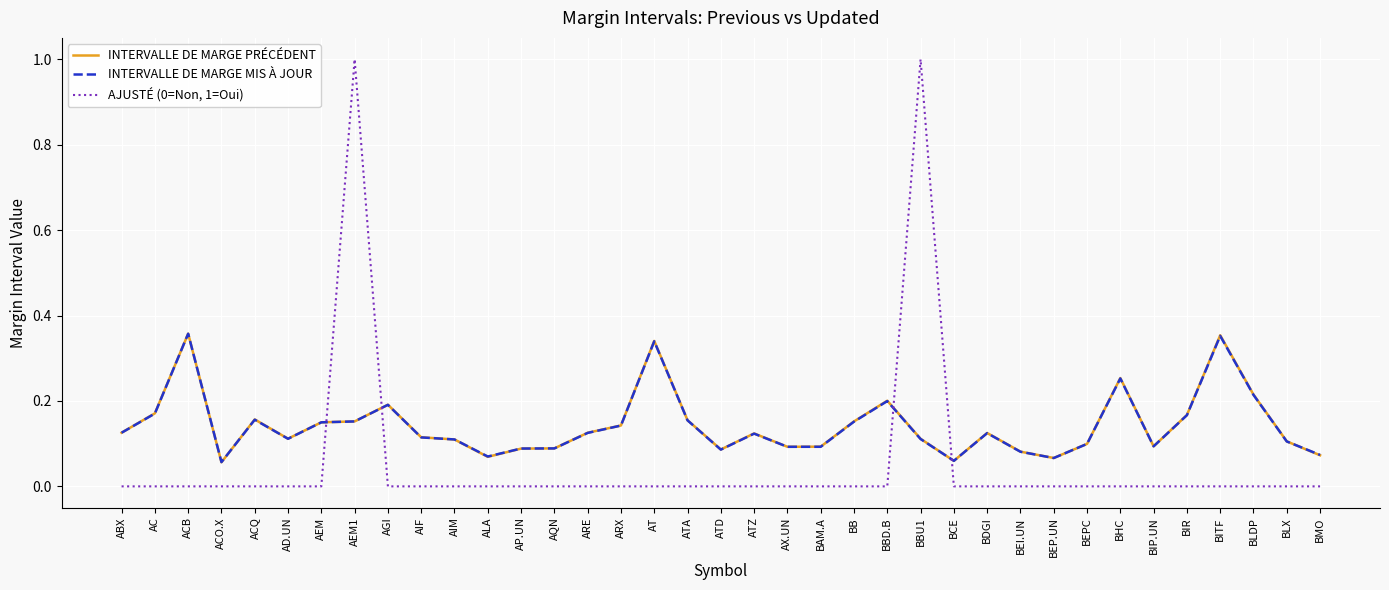

Which series has the widest spread of values?

AJUSTÉ (0=Non, 1=Oui)